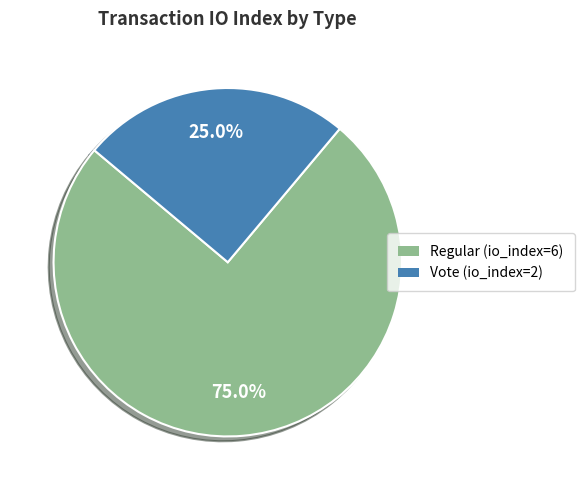

Which category accounts for the majority?

Regular (io_index=6)